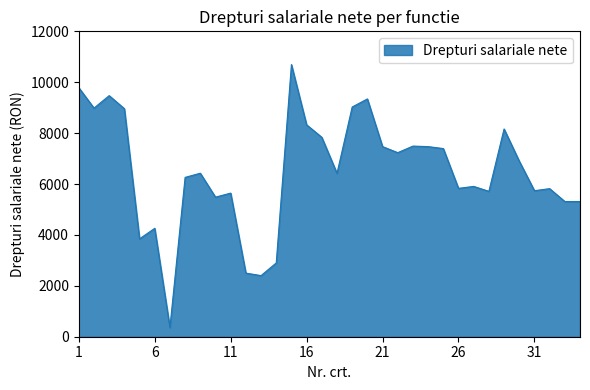

What is the minimum value shown in the chart?

361